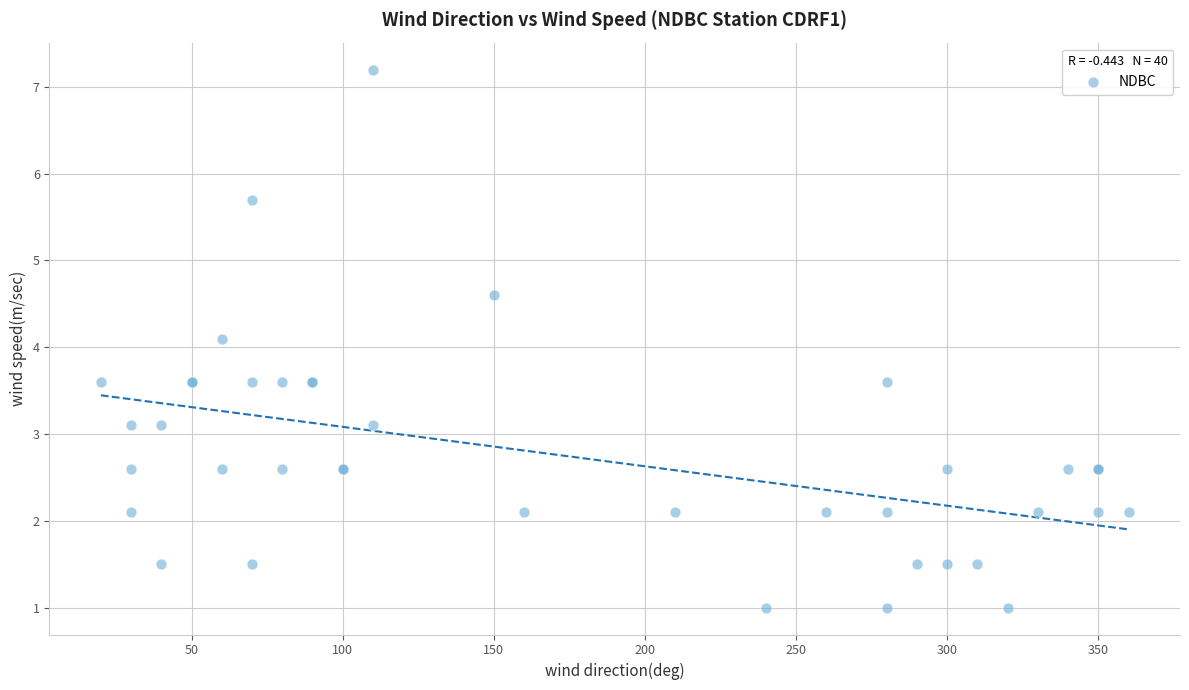

What Y value in the scatter plot is closest to 4?

4.1